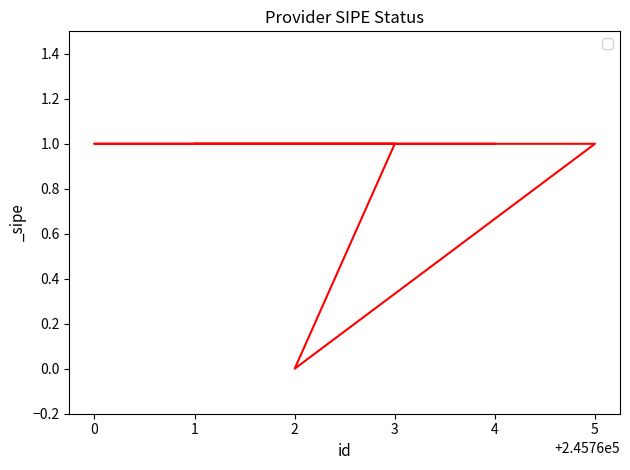

Between 3 and 5, which is larger?

3